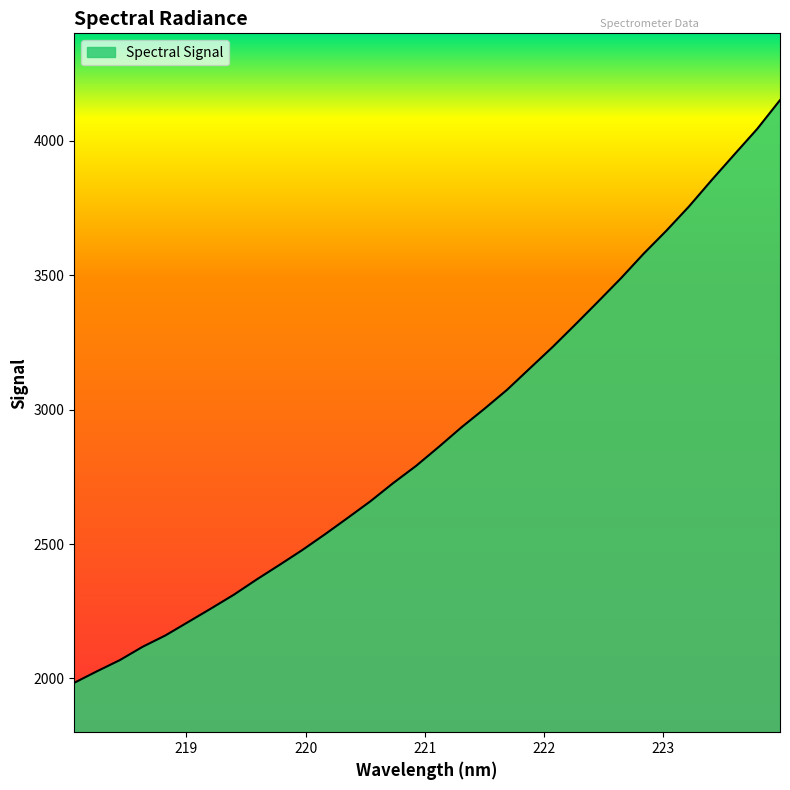

What is the greatest value displayed?

4151.5